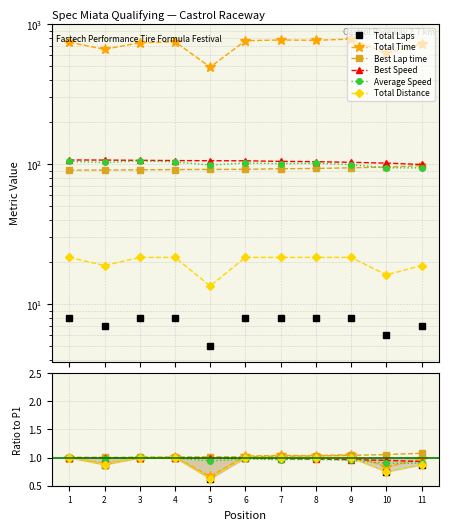

How many lines are shown in the chart?

6